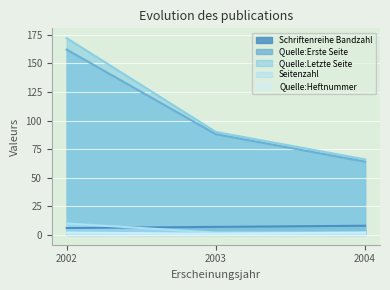

Which series changed the most between 2002 and 2003?

Quelle:Letzte Seite